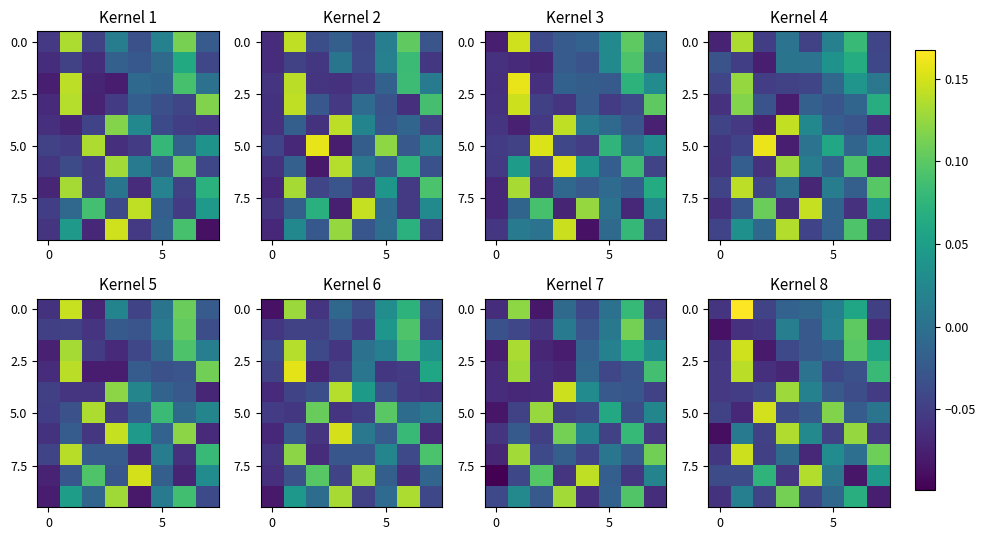

What is the sum of all 5.0 values?

0.1